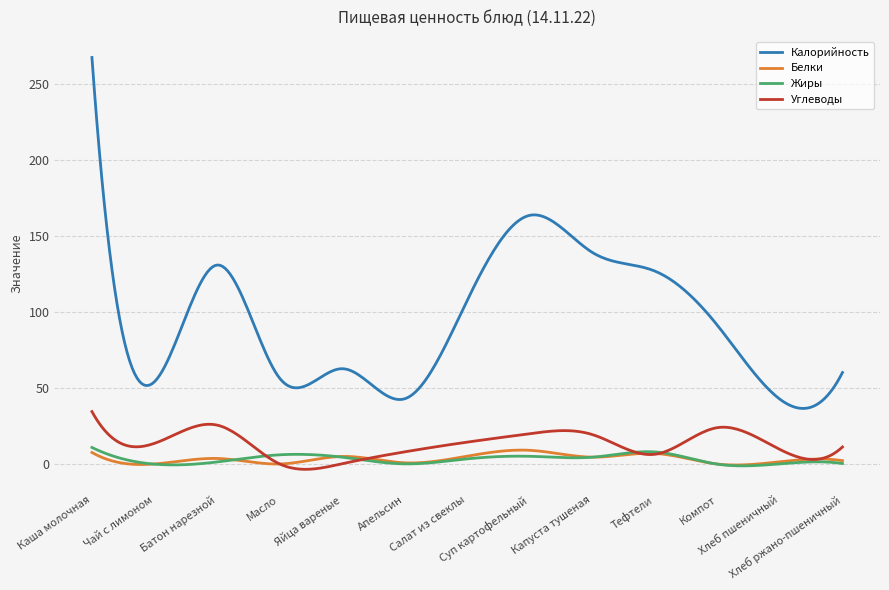

In Белки, how many points are lower than both neighbors (excluding endpoints)?

5